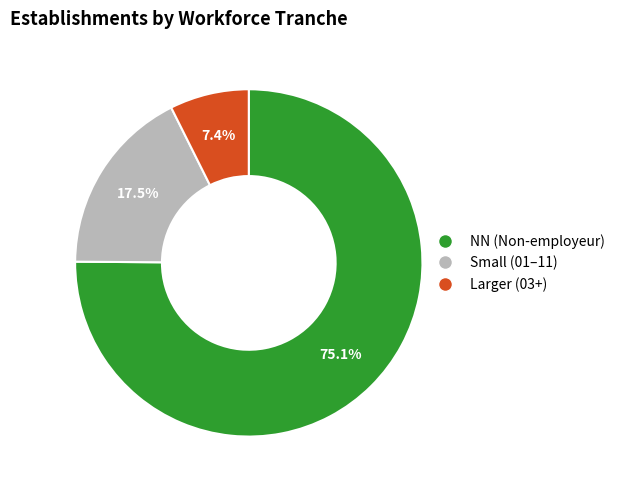

Is there a majority slice in this chart?

Yes